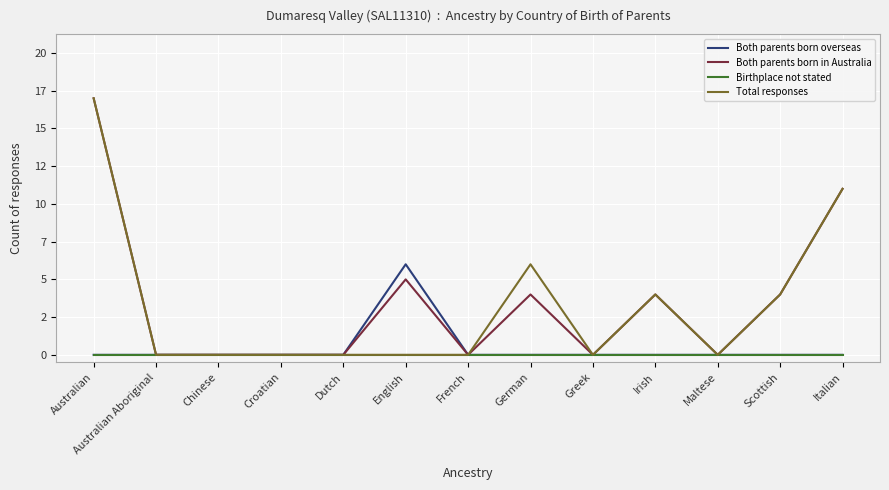

Reading left to right, transcribe all the data shown in this chart.

Both parents born overseas: 0	0	0	0	0	6	0	0	0	0	0	0	0
Both parents born in Australia: 17	0	0	0	0	5	0	4	0	4	0	4	11
Birthplace not stated: 0	0	0	0	0	0	0	0	0	0	0	0	0
Total responses: 17	0	0	0	0	0	0	6	0	4	0	4	11